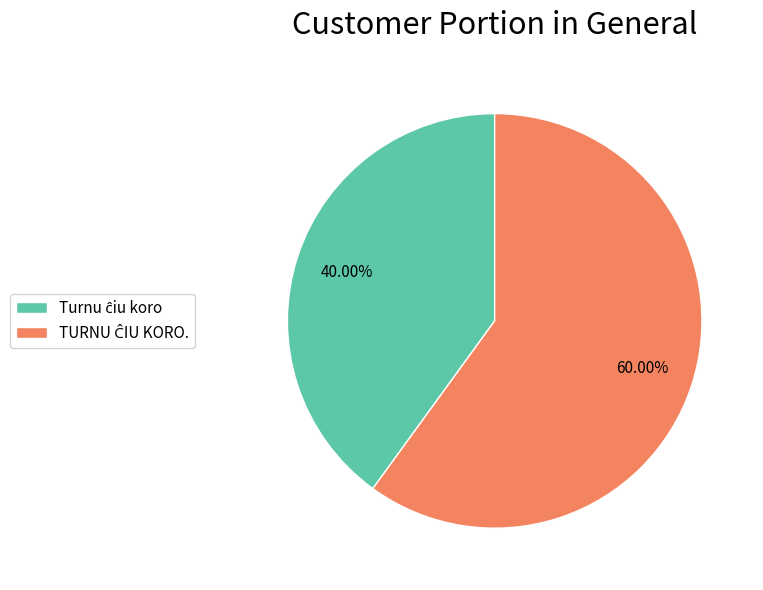

Does any single category account for the majority?

Yes